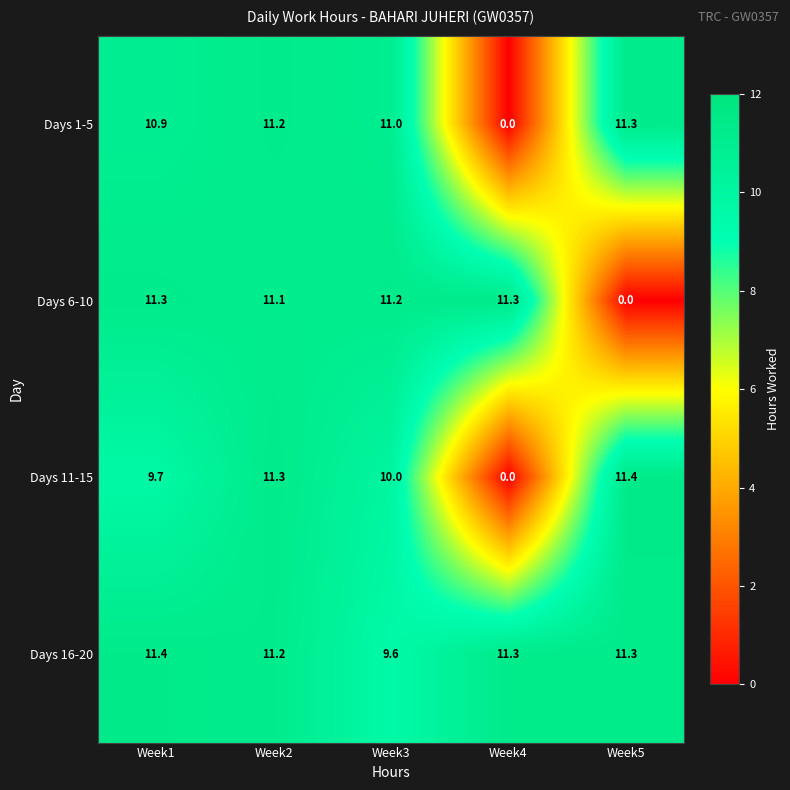

What is the sum of the Days 16-20 values at Week1 and Week3?

21.0